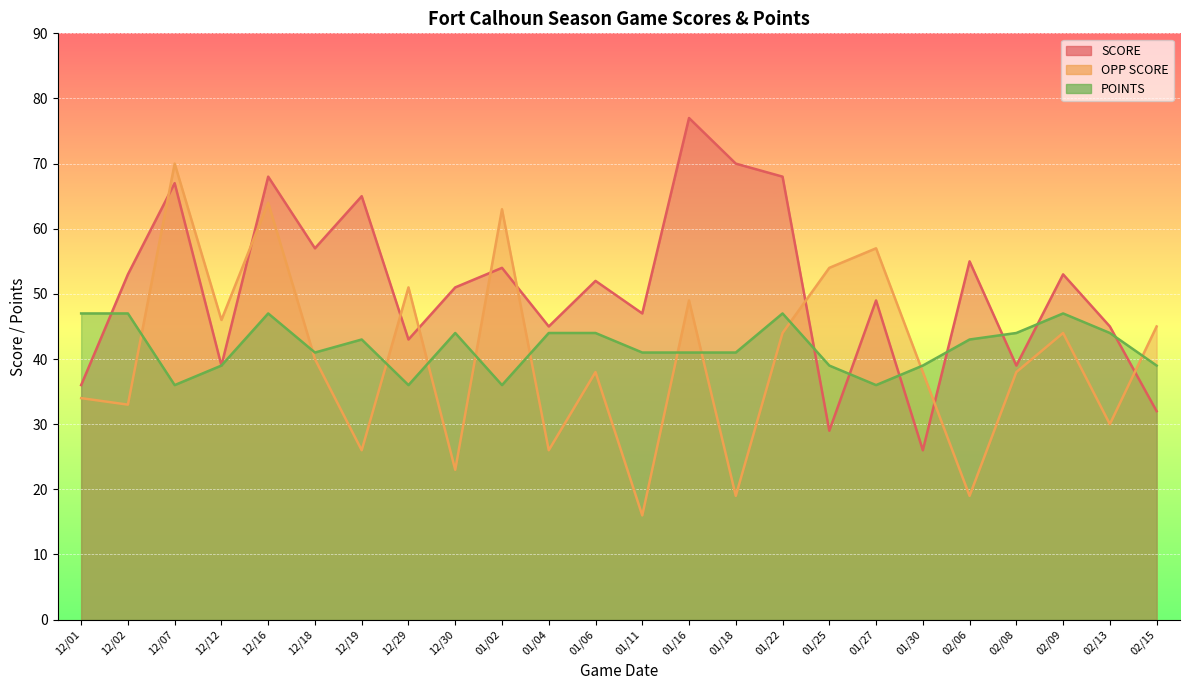

Reading right to left, list all the values displayed in this chart.

SCORE: 32	45	53	39	55	26	49	29	68	70	77	47	52	45	54	51	43	65	57	68	39	67	53	36
OPP SCORE: 45	30	44	38	19	38	57	54	44	19	49	16	38	26	63	23	51	26	40	64	46	70	33	34
POINTS: 39	44	47	44	43	39	36	39	47	41	41	41	44	44	36	44	36	43	41	47	39	36	47	47